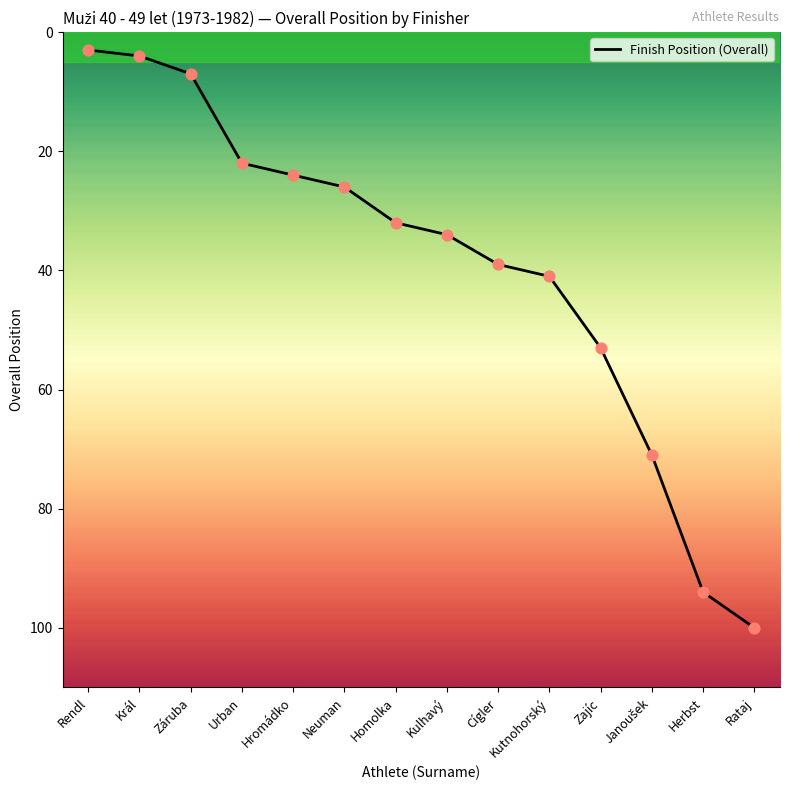

What is the ratio of the value at Rendl to the value at Cígler?

0.1